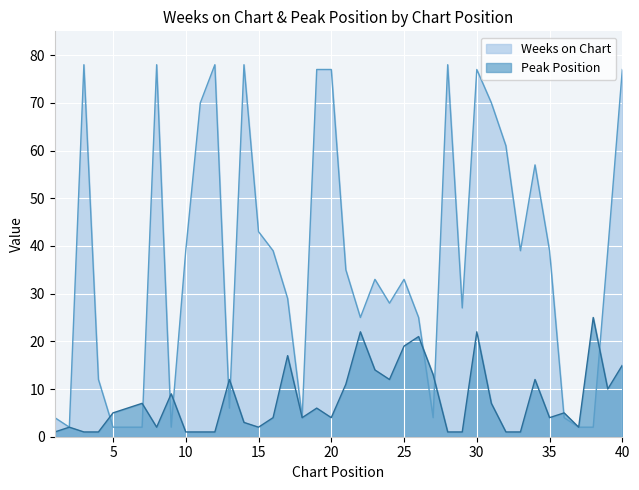

True or false: Weeks on Chart and Peak Position intersect in this chart.

True